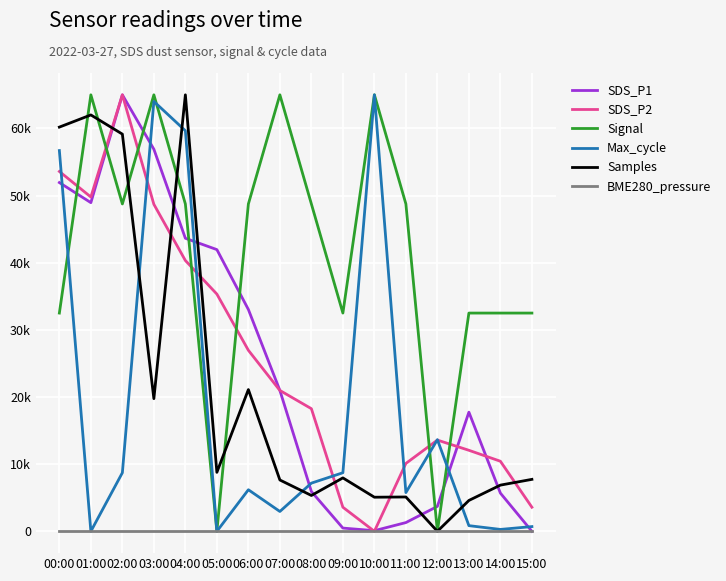

Does the chart display data point markers on the line(s)?

No